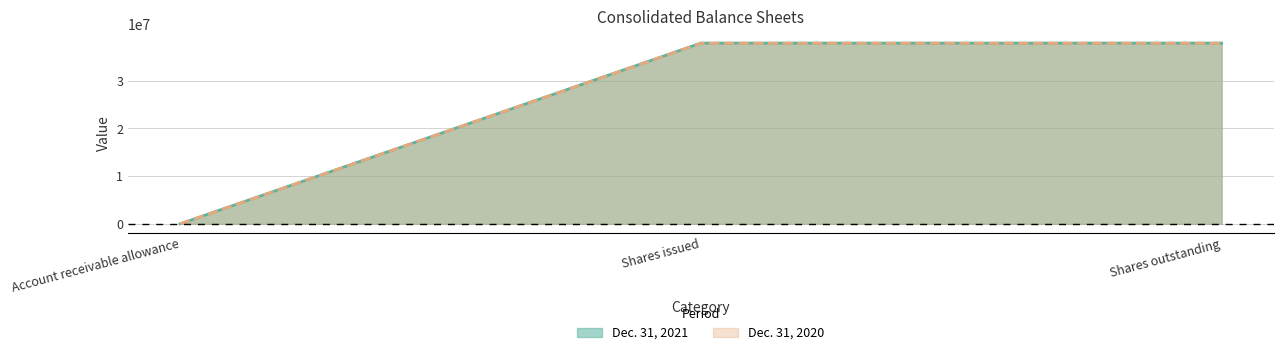

What is the spread (max minus min) of values at Shares outstanding?

28510